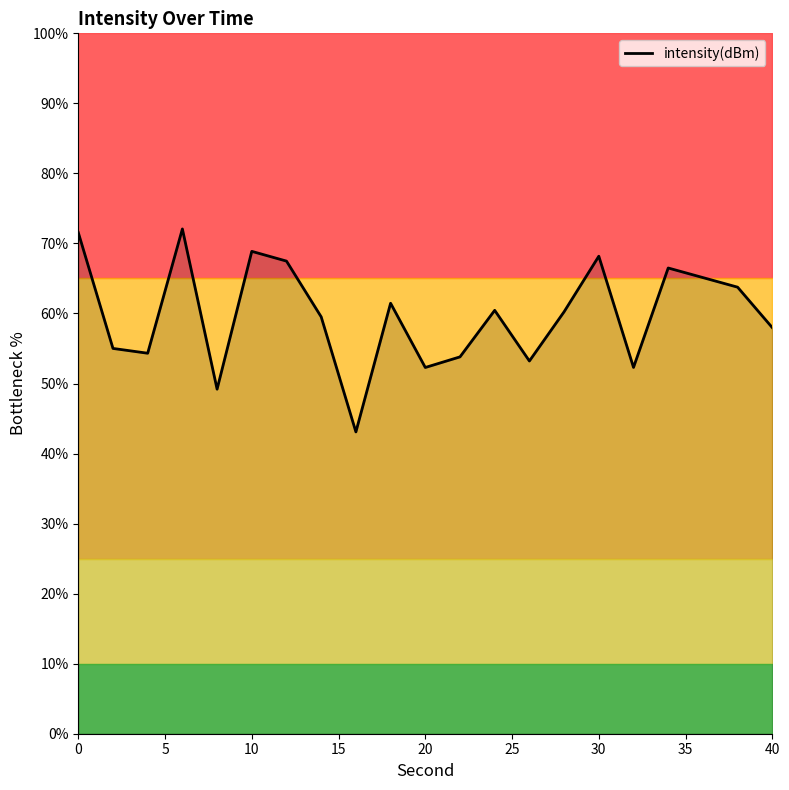

The value of intensity(dBm) at 20 is 52.3. True or false?

True